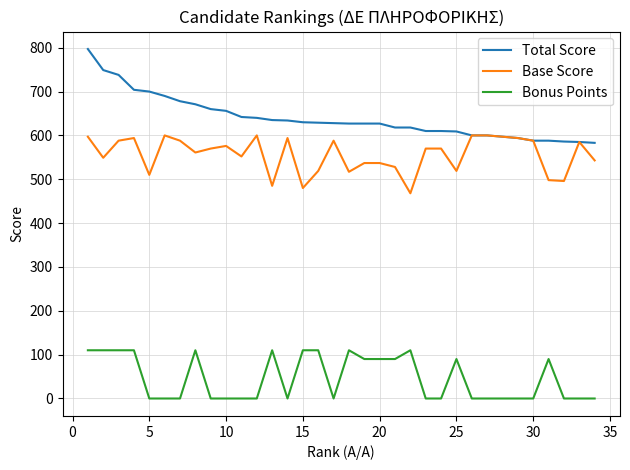

List the series in order of their peak value, lowest first.

Bonus Points, Base Score, Total Score